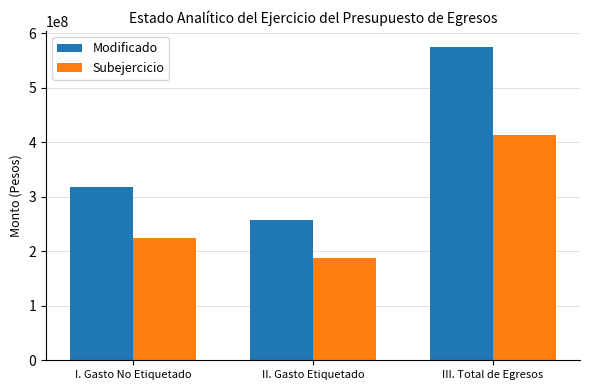

Rank the categories by Subejercicio value from highest to lowest.

III. Total de Egresos, I. Gasto No Etiquetado, II. Gasto Etiquetado